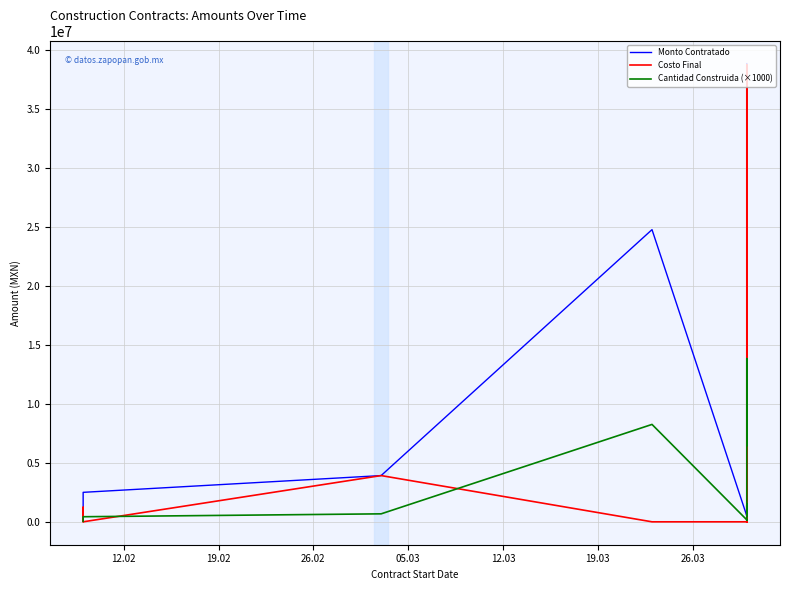

How many interior local valleys does the Monto Contratado series have?

1